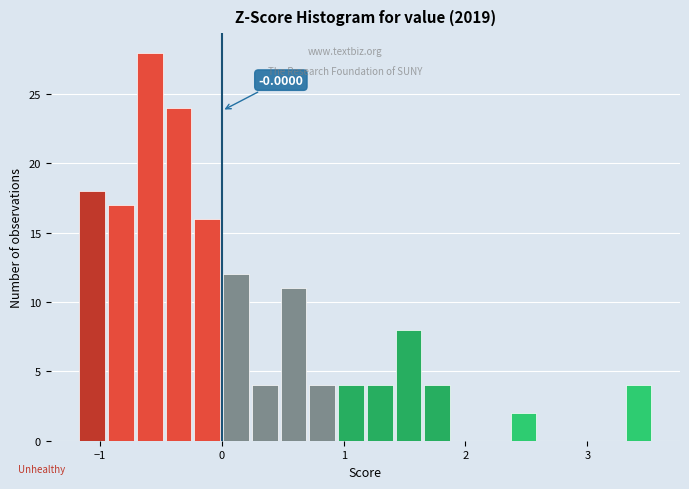

Read against the x-axis, roughly where is the centre of the tallest bar?

-0.6